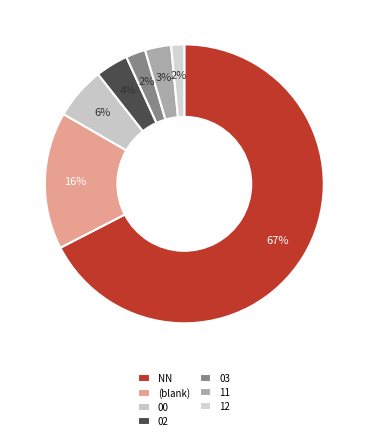

To the nearest percent, what is the difference between the largest and smallest slice percentages?

66%